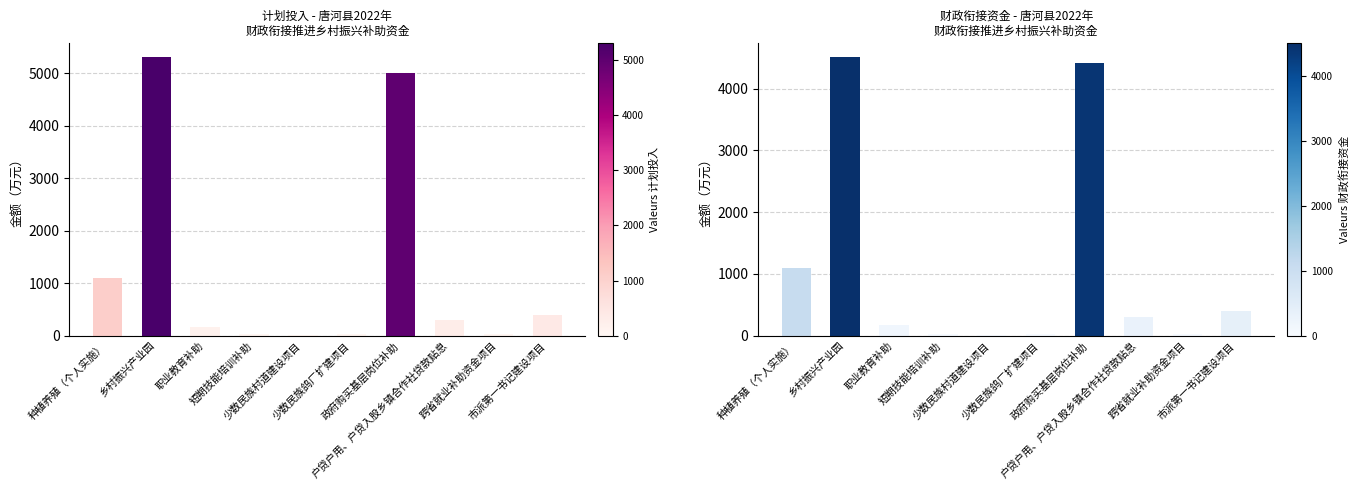

What is the label of the 4th bar from the right?

政府购买基层岗位补助